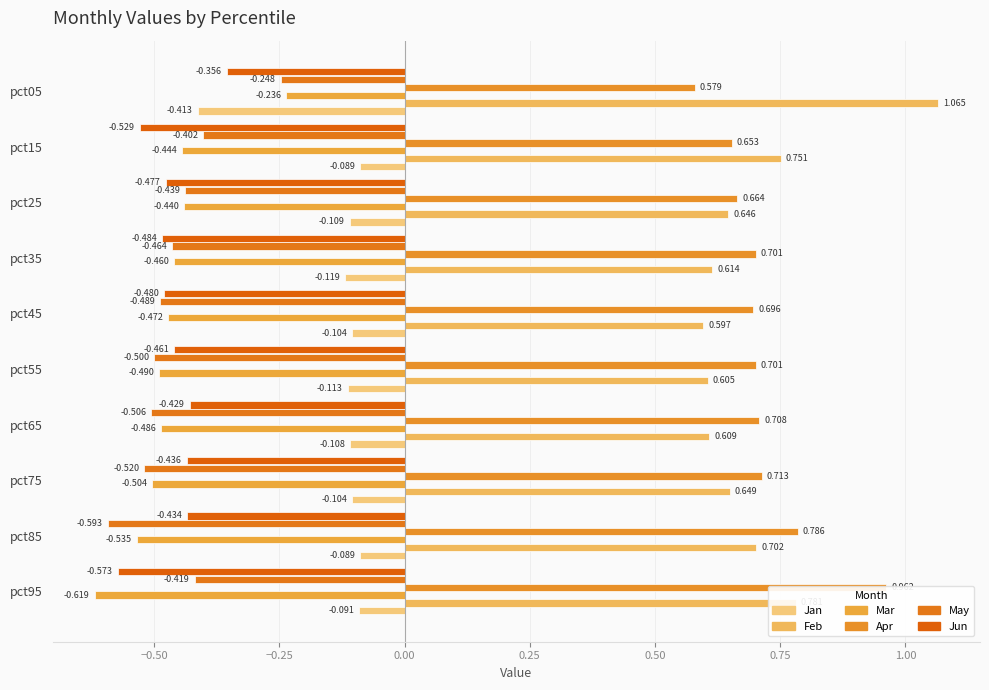

What is the difference between the highest and lowest values at pct05?

1.5